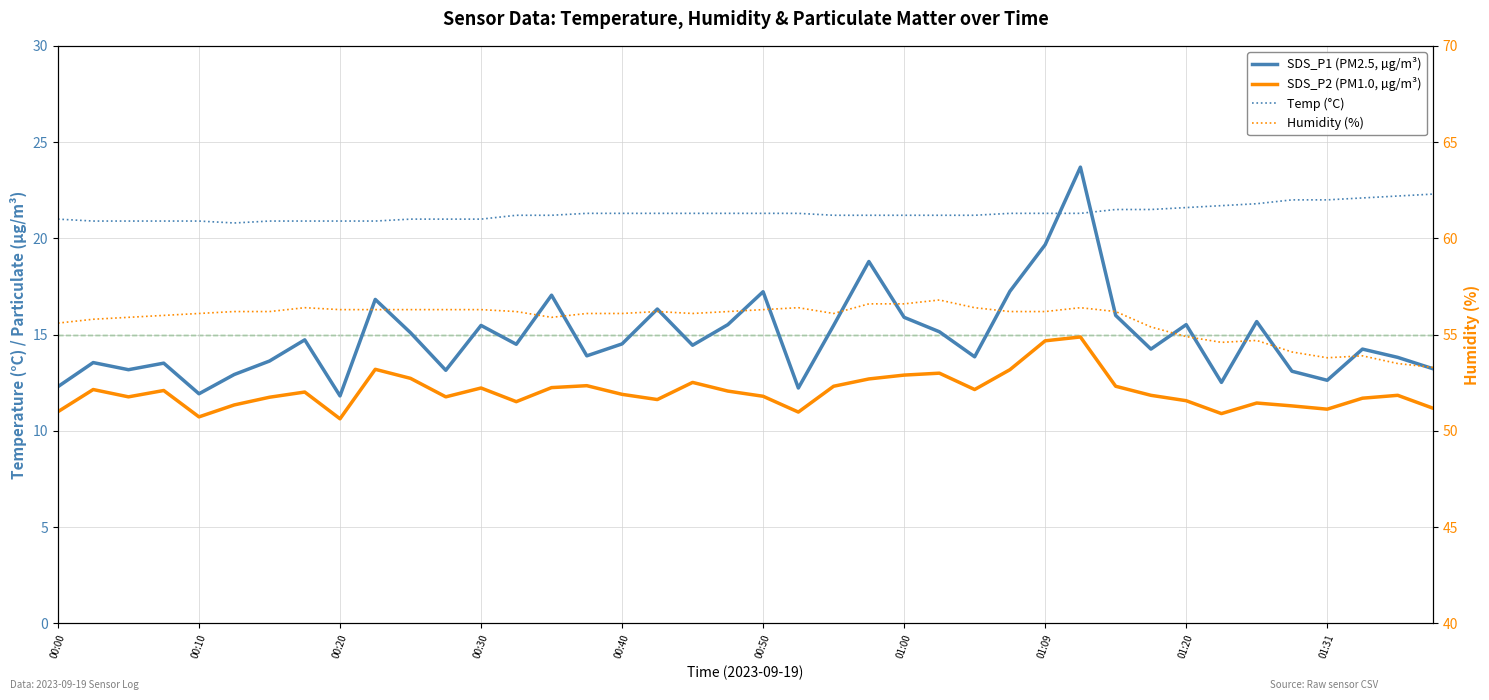

True or false: SDS_P2 (PM1.0, µg/m³) and SDS_P1 (PM2.5, µg/m³) intersect in this chart.

False